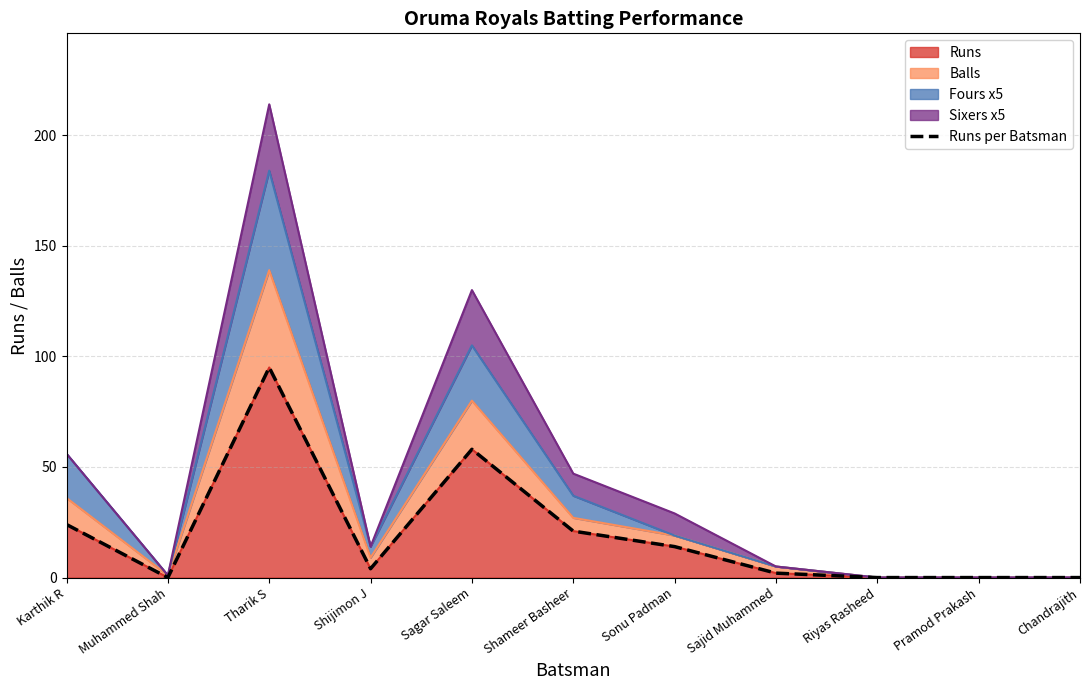

How many positive values are there?

7